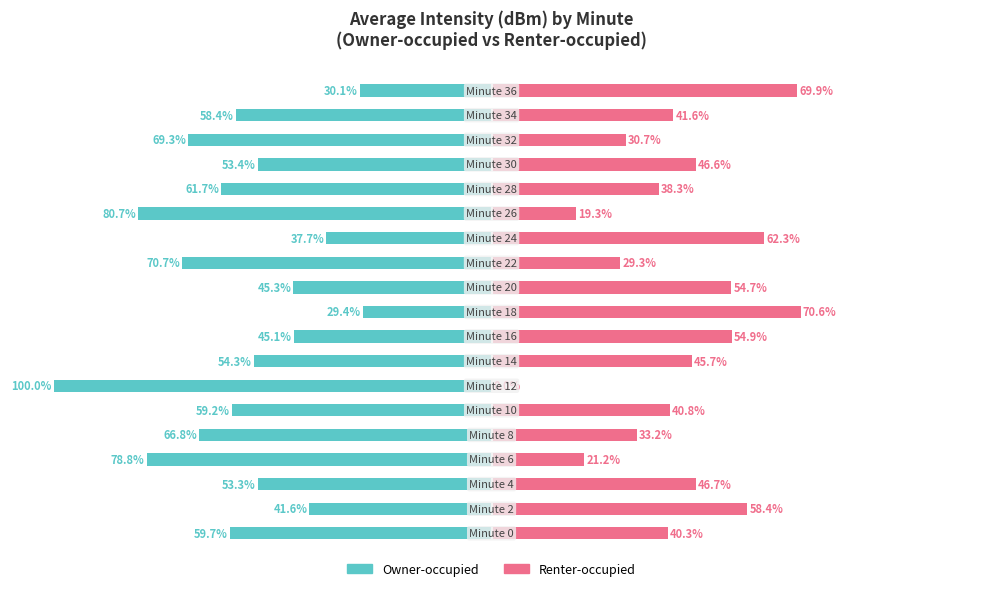

The value of Renter-occupied at 5 is 40.8. True or false?

True